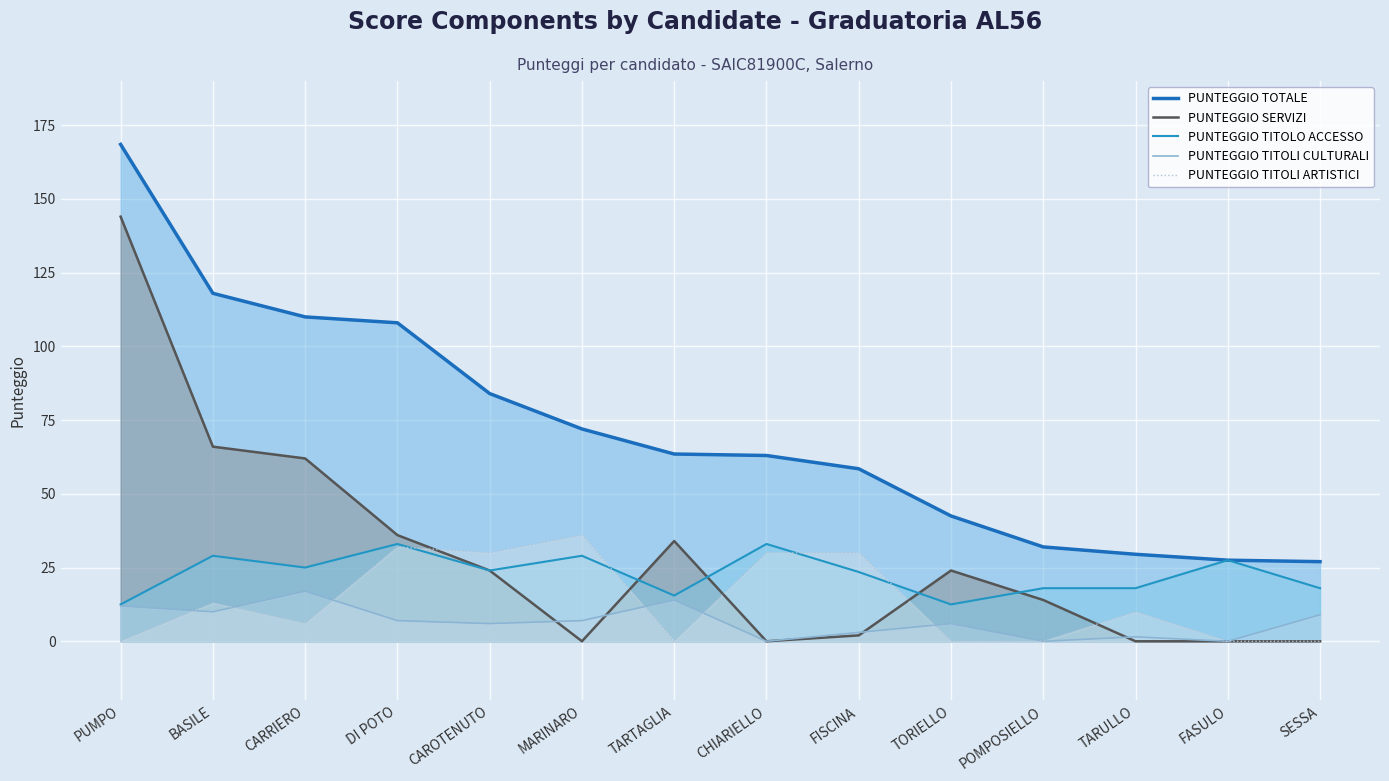

What is the difference between the PUNTEGGIO SERVIZI values at FISCINA and PUMPO?

142.0